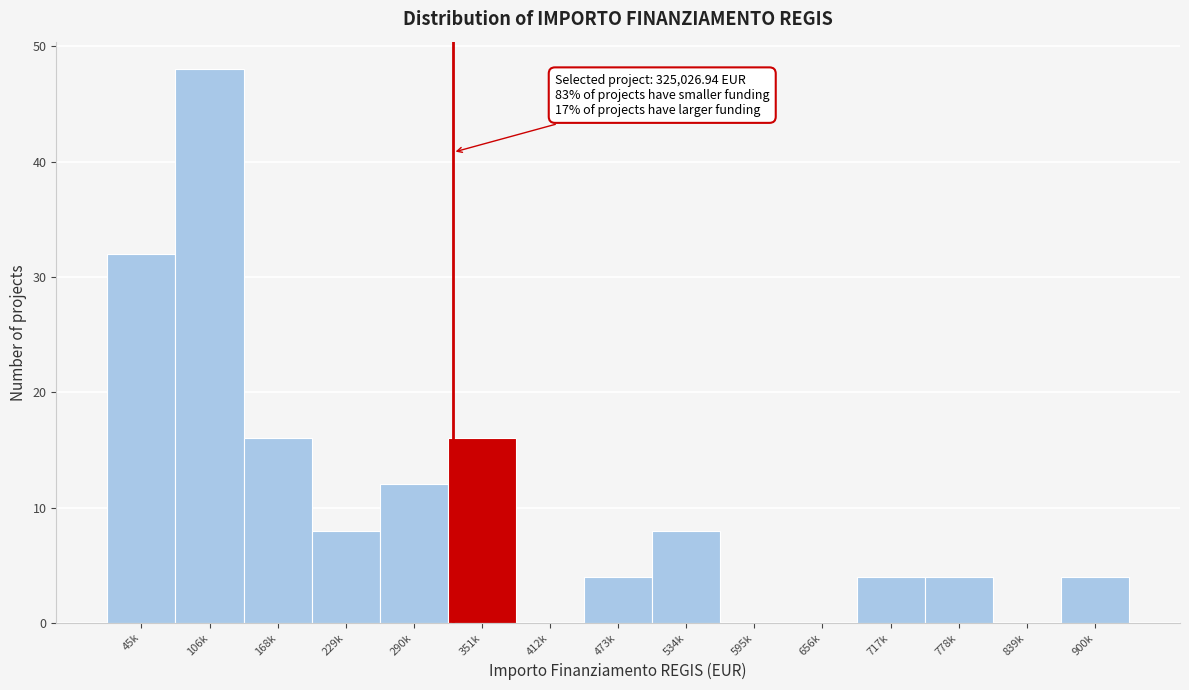

Reading left to right, extract all data points from this chart.

45k=32	106k=48	168k=16	229k=8	290k=12	351k=16	412k=0	473k=4	534k=8	595k=0	656k=0	717k=4	778k=4	839k=0	900k=4